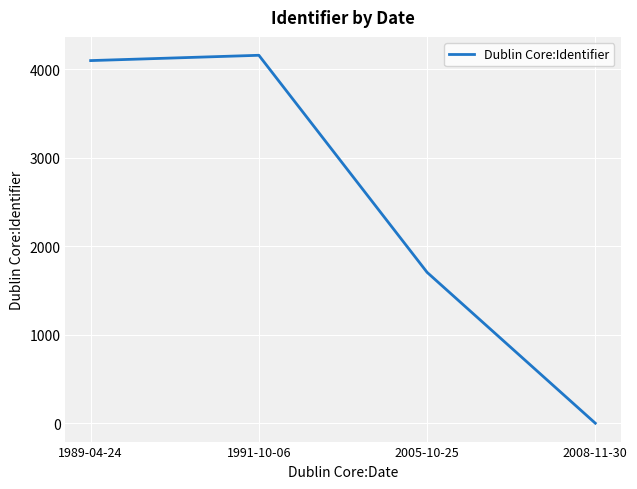

The chart shows a value of 2251 at 2005-10-25. True or false?

False